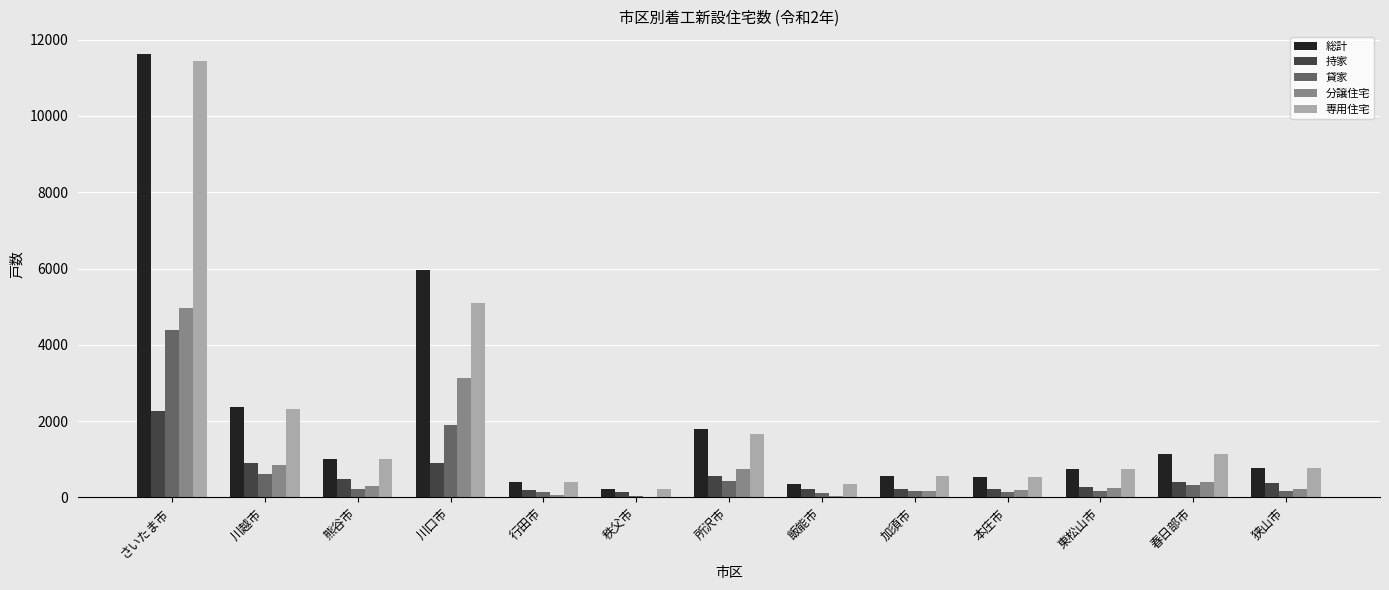

What are all the series names shown in the legend?

総計, 持家, 貸家, 分譲住宅, 専用住宅